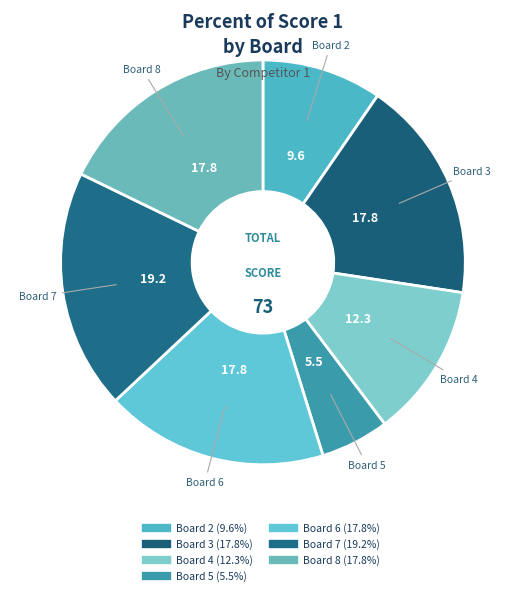

How many segments does this pie chart have?

7